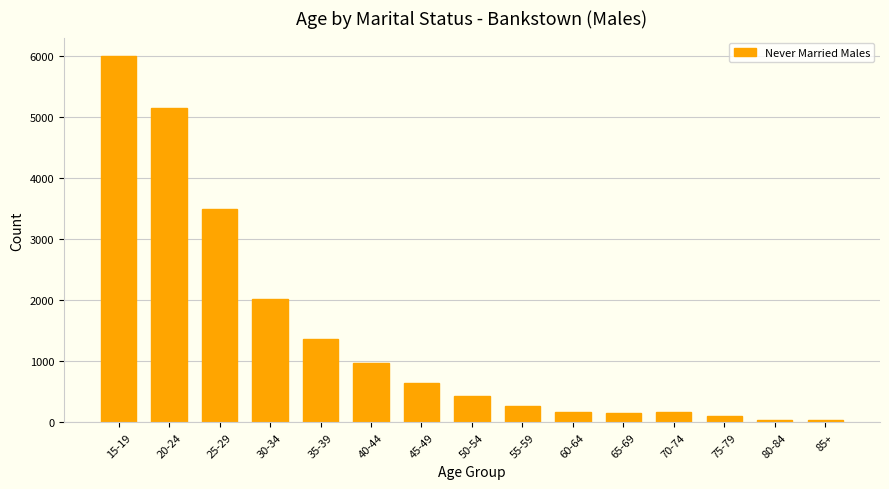

What is the change in value from 45-49 to 70-74?

-483